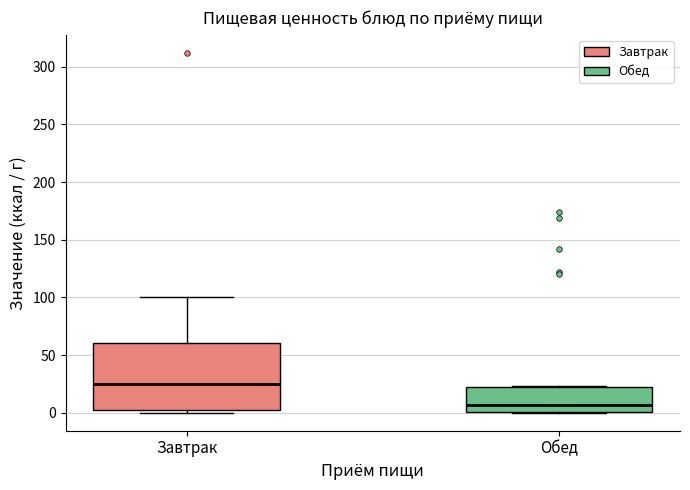

Comparing the boxes themselves (not the whiskers), which one is the tallest?

Завтрак